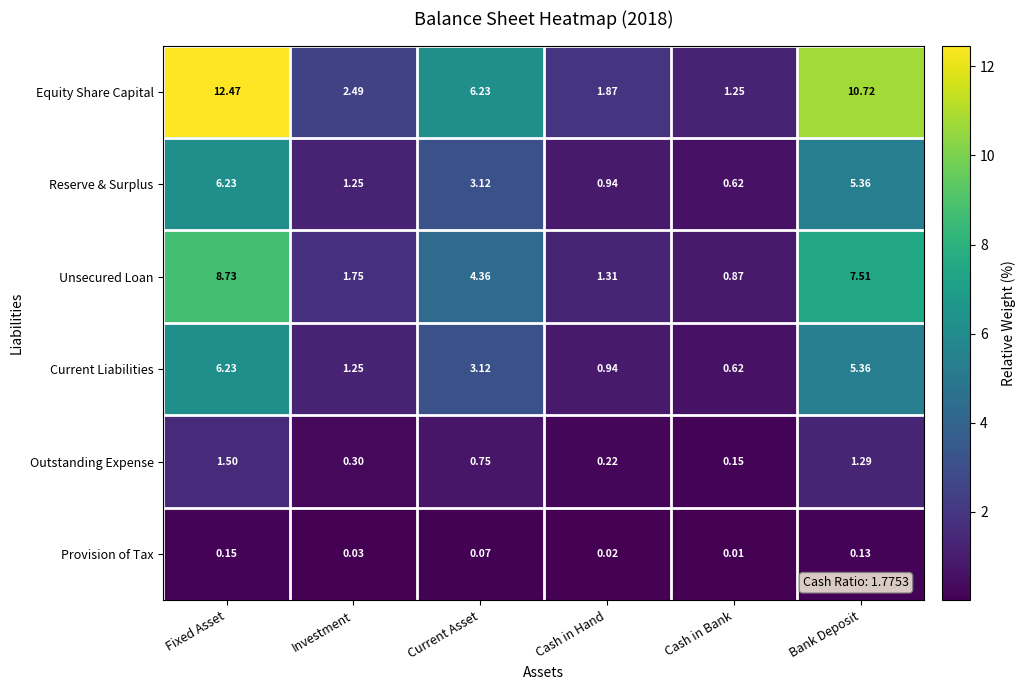

What is the spread (max minus min) of values at Bank Deposit?

10.6